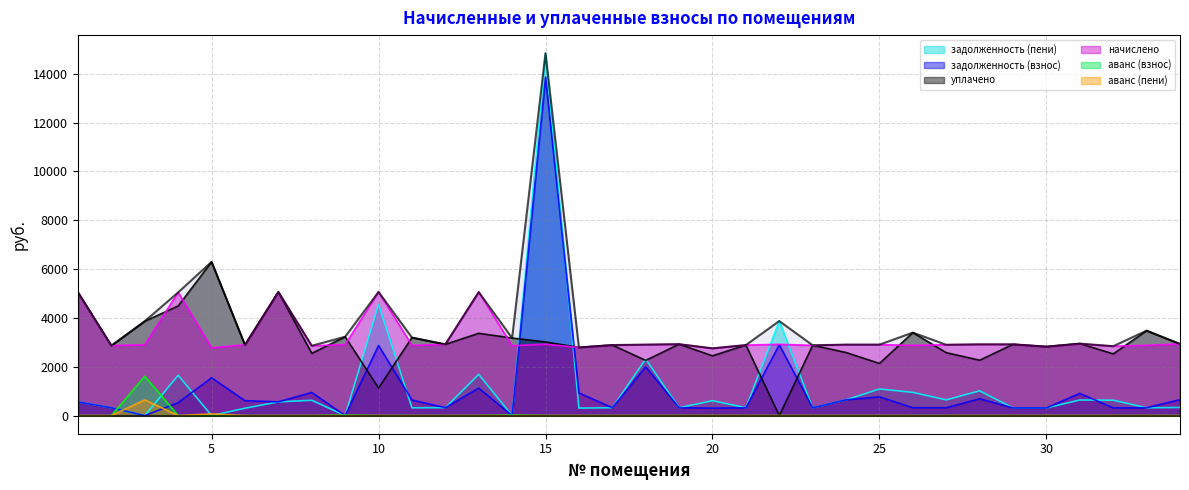

How many data points in задолженность (взнос) are above 560?

17